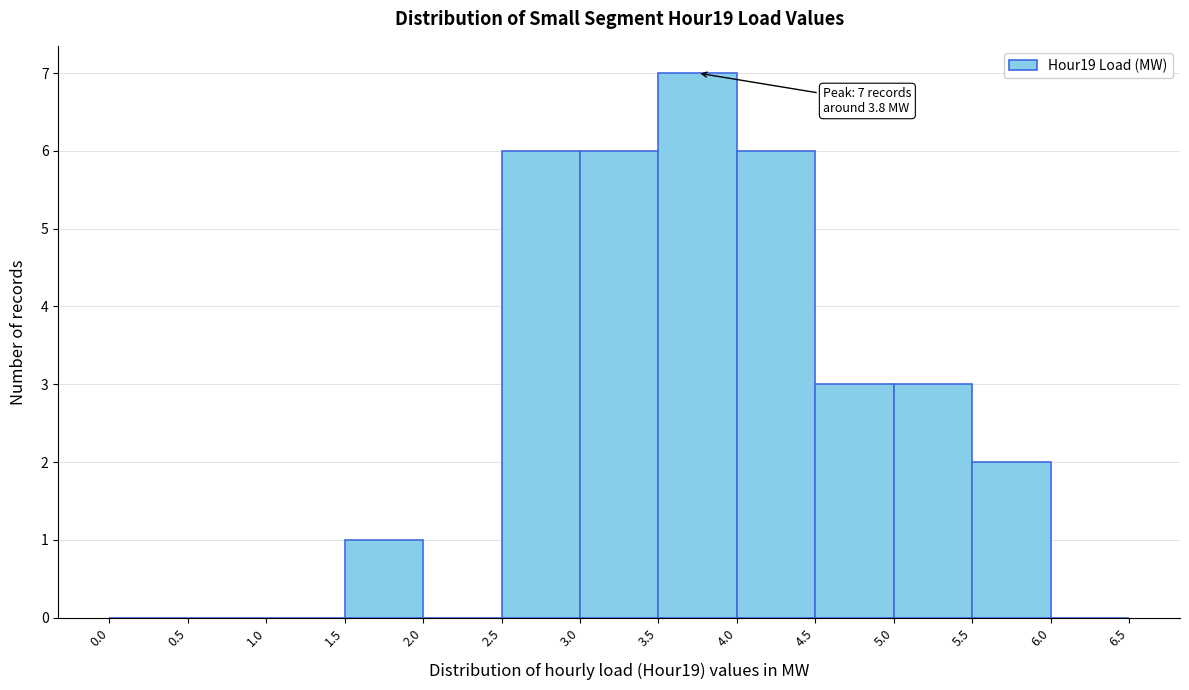

Over which range of the x-axis is the bar tallest?

3.5 to 4.0